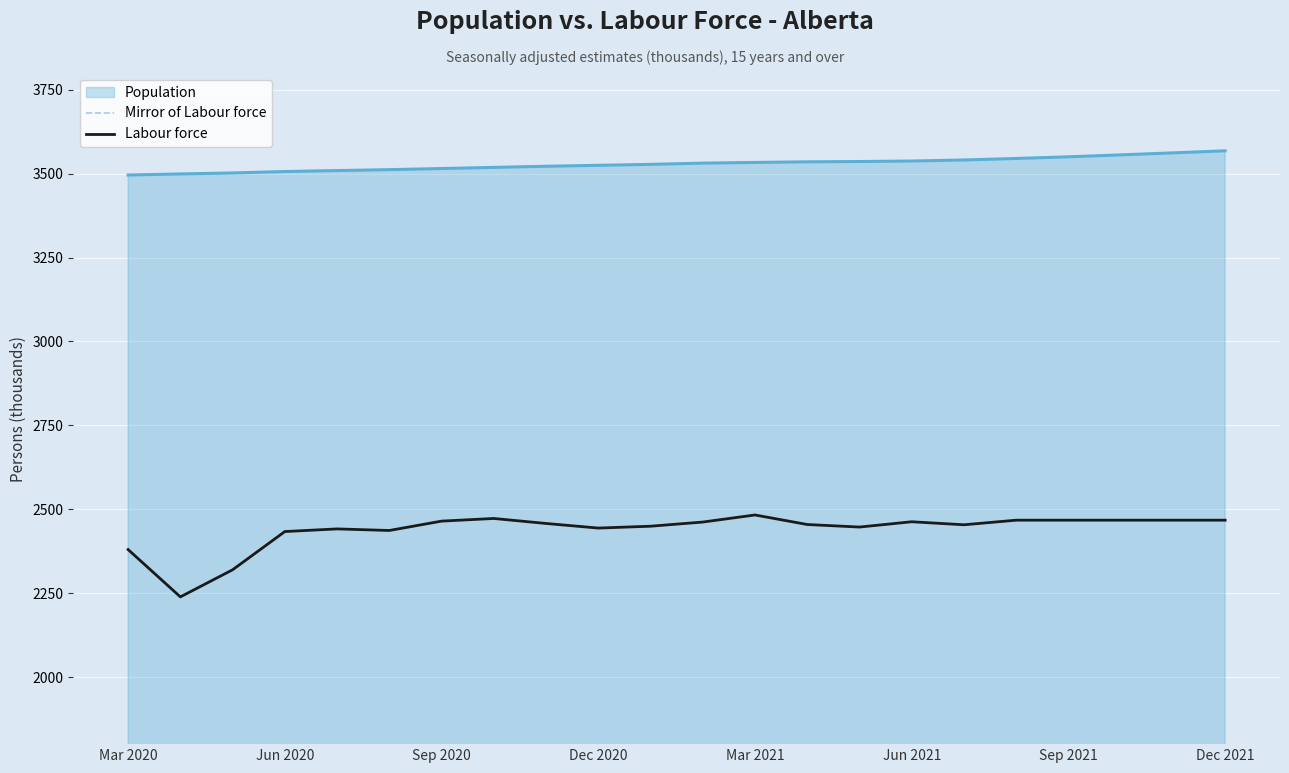

True or false: Labour force has a value of 2482.9 at Mar 2021.

True